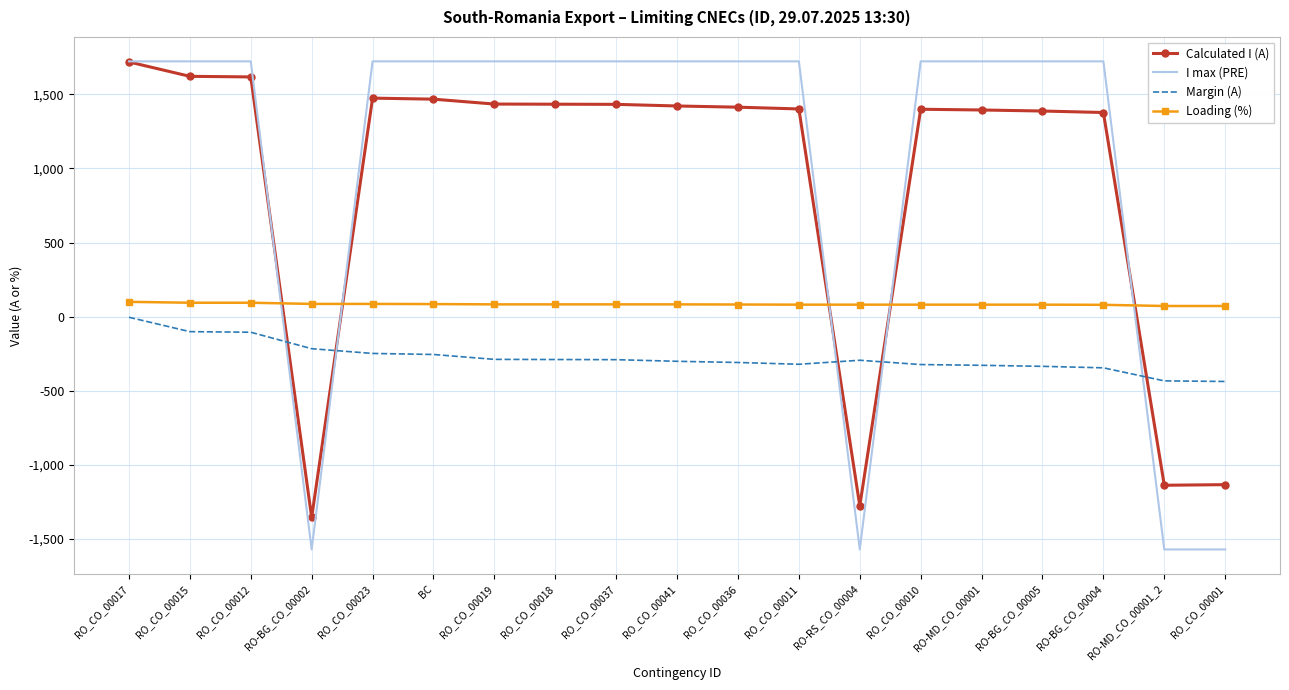

What is the difference between the highest and lowest values at BC?

1977